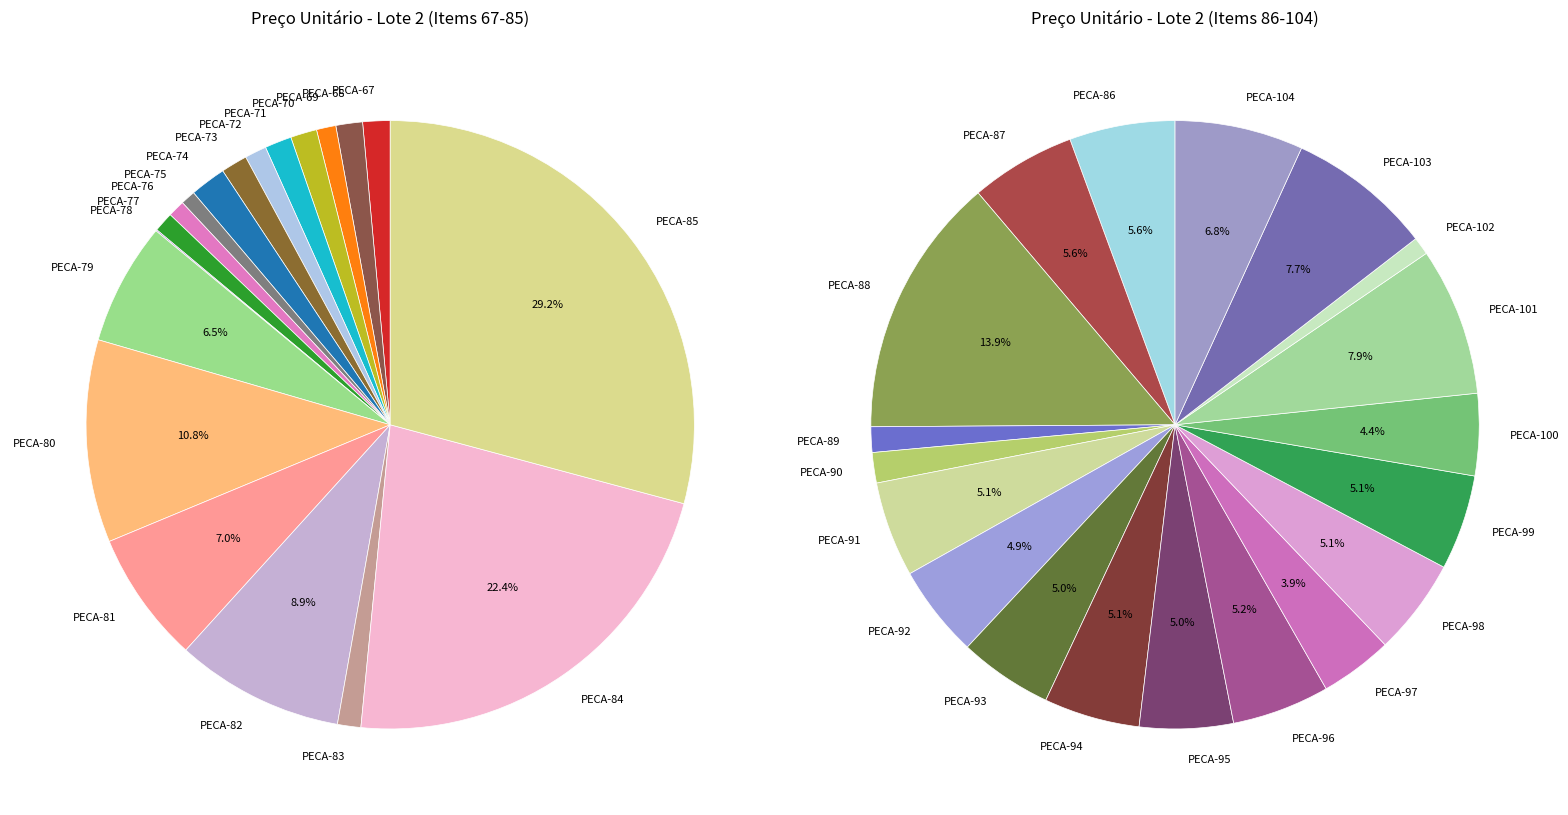

Rank the categories by value from highest to lowest.

PECA-88, PECA-101, PECA-103, PECA-85, PECA-104, PECA-86, PECA-87, PECA-84, PECA-96, PECA-98, PECA-94, PECA-91, PECA-99, PECA-93, PECA-95, PECA-92, PECA-100, PECA-97, PECA-80, PECA-82, PECA-81, PECA-79, PECA-90, PECA-89, PECA-102, PECA-74, PECA-67, PECA-71, PECA-68, PECA-70, PECA-73, PECA-83, PECA-72, PECA-77, PECA-69, PECA-76, PECA-75, PECA-78